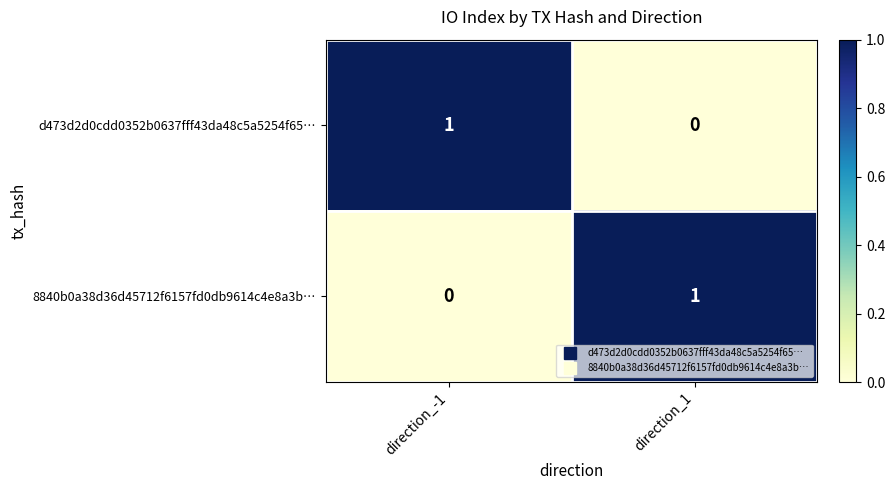

Rank the series at direction_-1 from highest to lowest value.

d473d2d0cdd0352b0637fff43da48c5a5254f65…, 8840b0a38d36d45712f6157fd0db9614c4e8a3b…